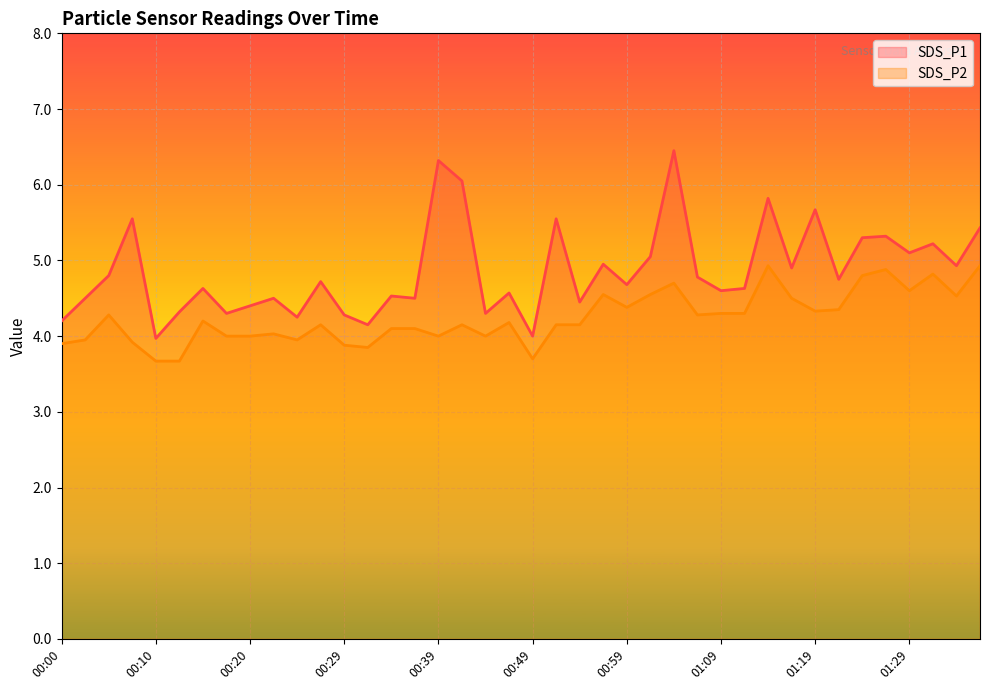

What is the difference between the SDS_P1 line values at 19 and 10?

0.3